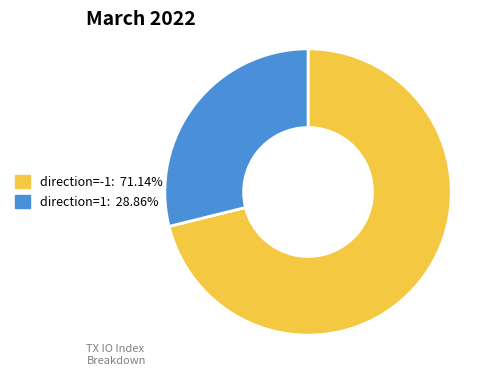

Approximately how many times larger is the value at direction=1: 28.86% compared to direction=-1: 71.14%?

0.4